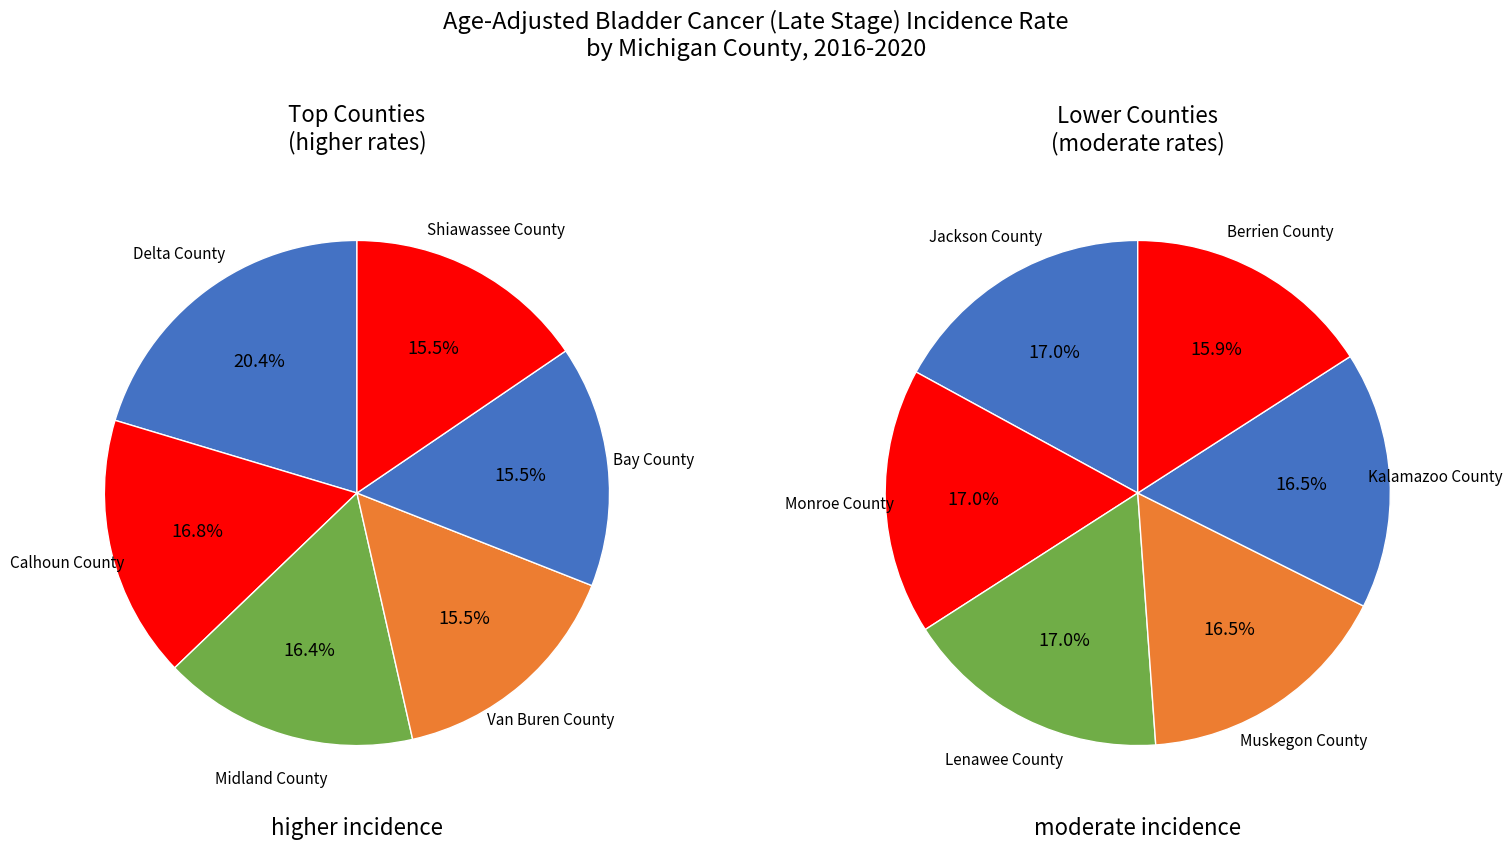

Rank the categories by value from lowest to highest.

Berrien County, Muskegon County, Kalamazoo County, Jackson County, Monroe County, Lenawee County, Van Buren County, Bay County, Shiawassee County, Midland County, Calhoun County, Delta County